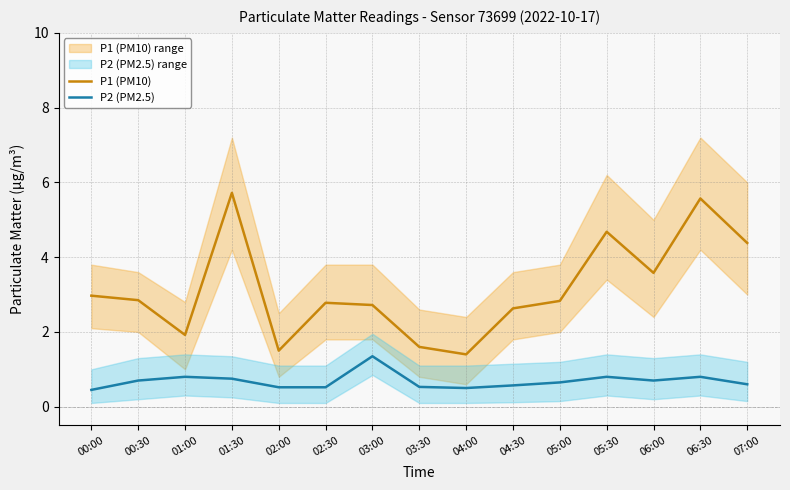

Between 00:00 and 05:00, which is larger?

00:00